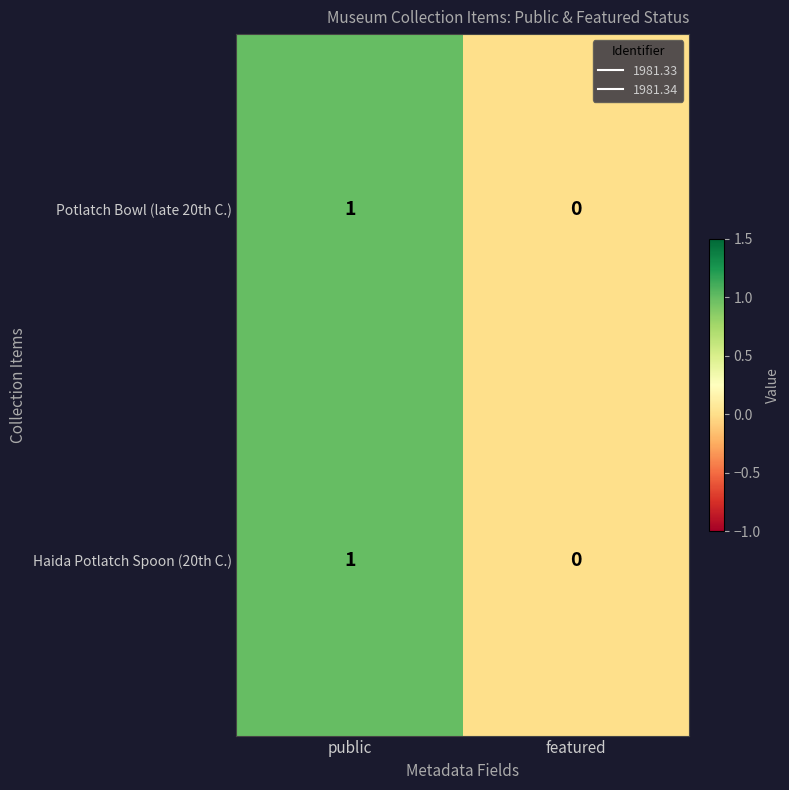

At which category is the sum across all series the highest?

public